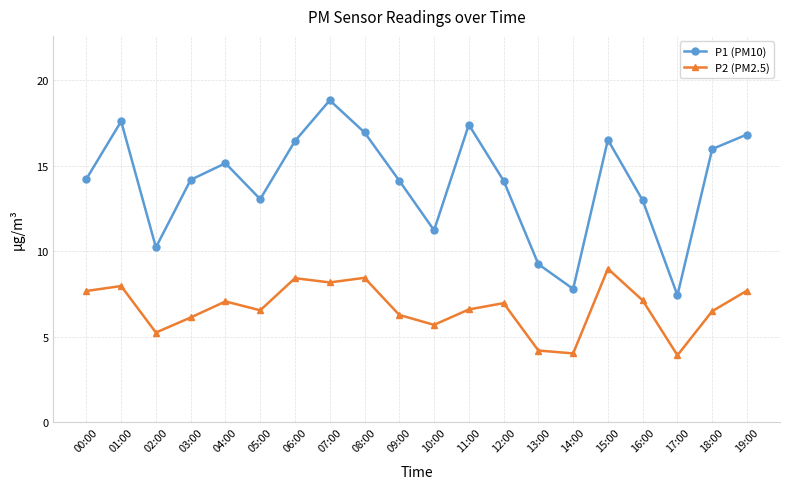

What is the maximum value shown in the chart?

18.8